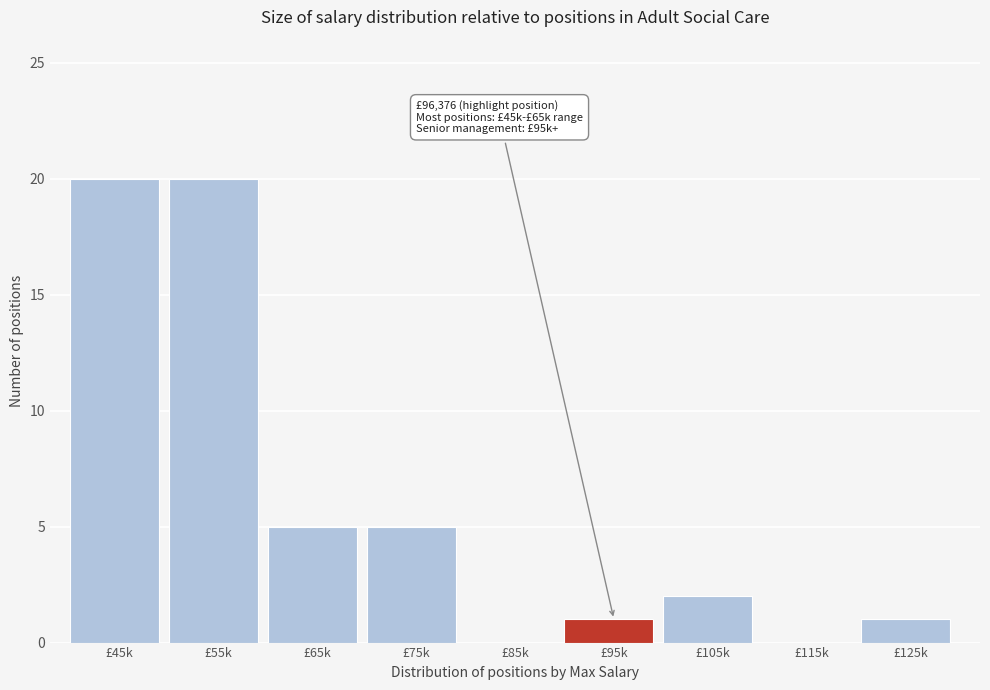

Reading left to right, extract all data points from this chart.

£45k=20	£55k=20	£65k=5	£75k=5	£85k=0	£95k=1	£105k=2	£115k=0	£125k=1